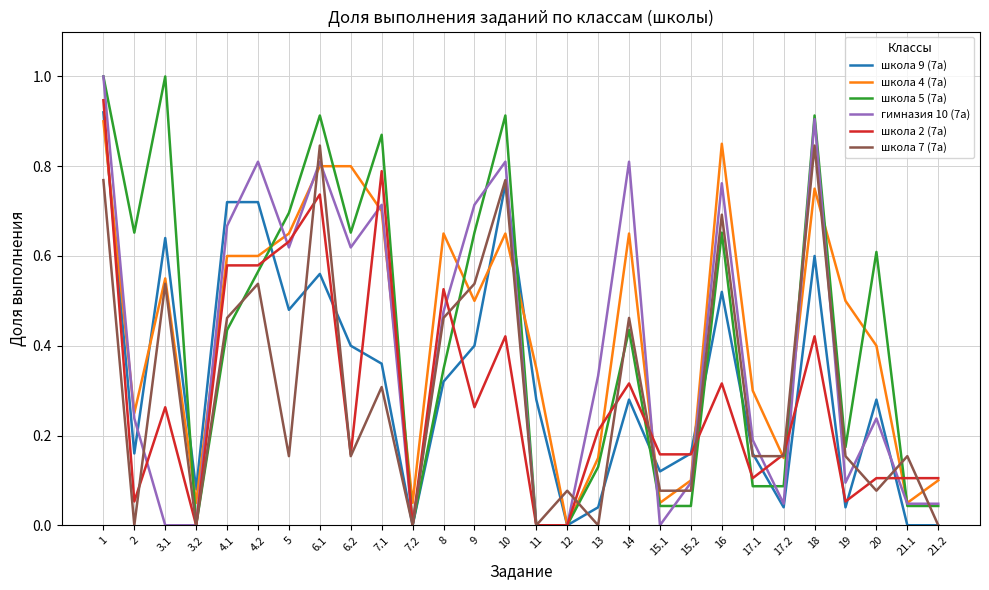

What is the greatest value displayed?

1.0